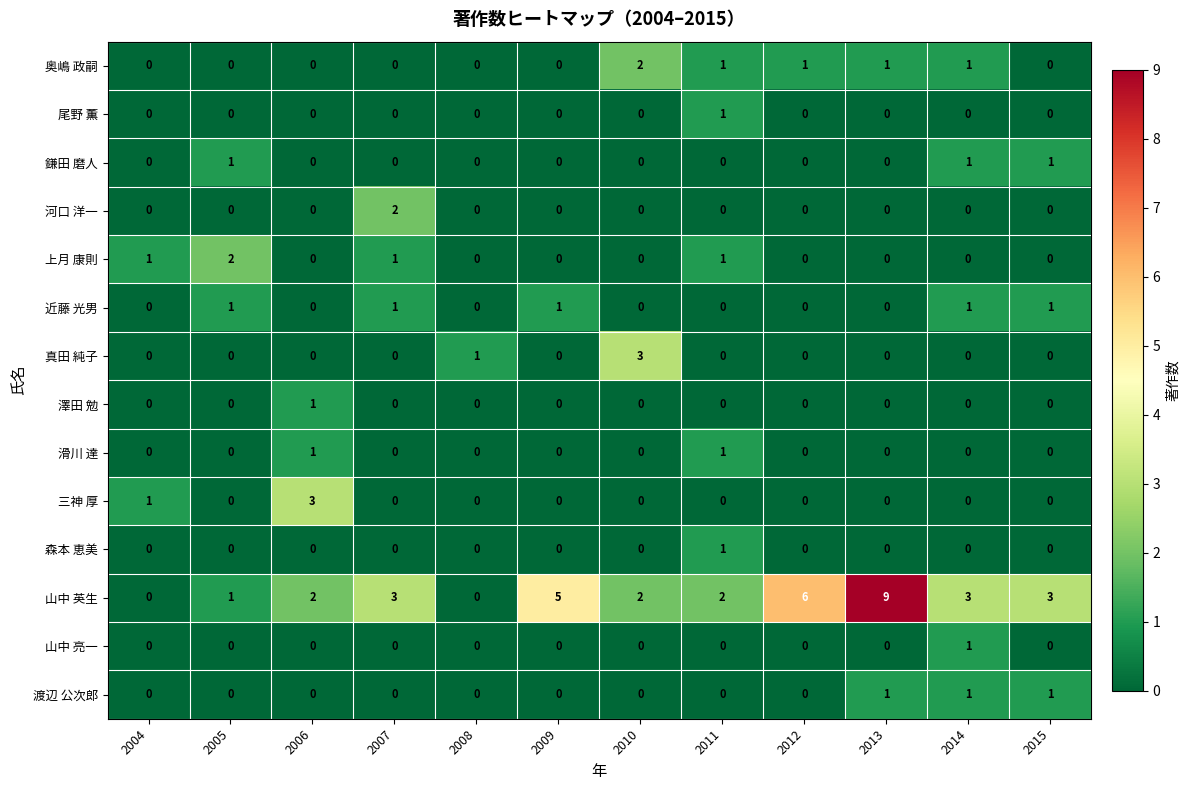

Which category has the highest value across all series?

2013